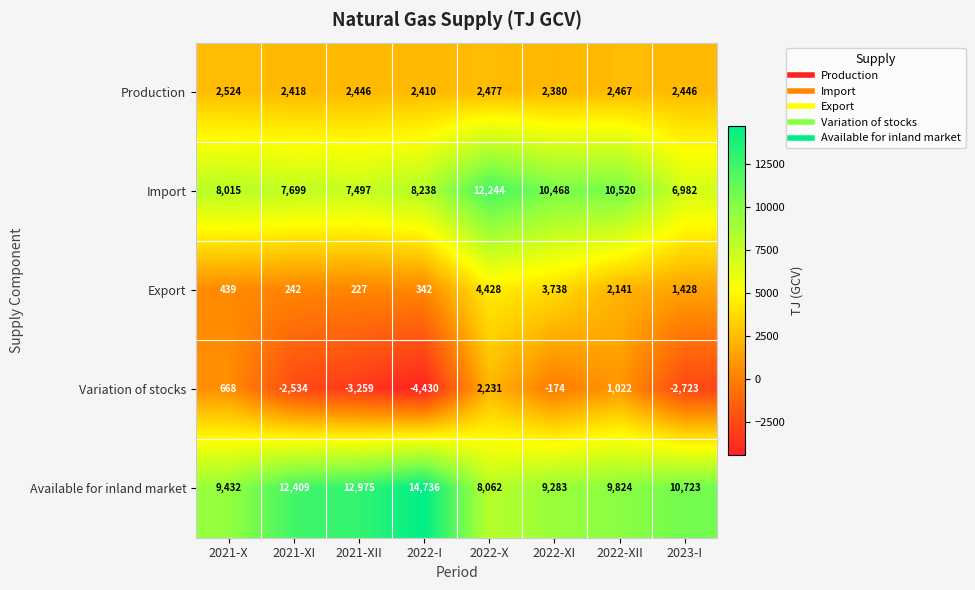

Count the number of data series in this chart.

5